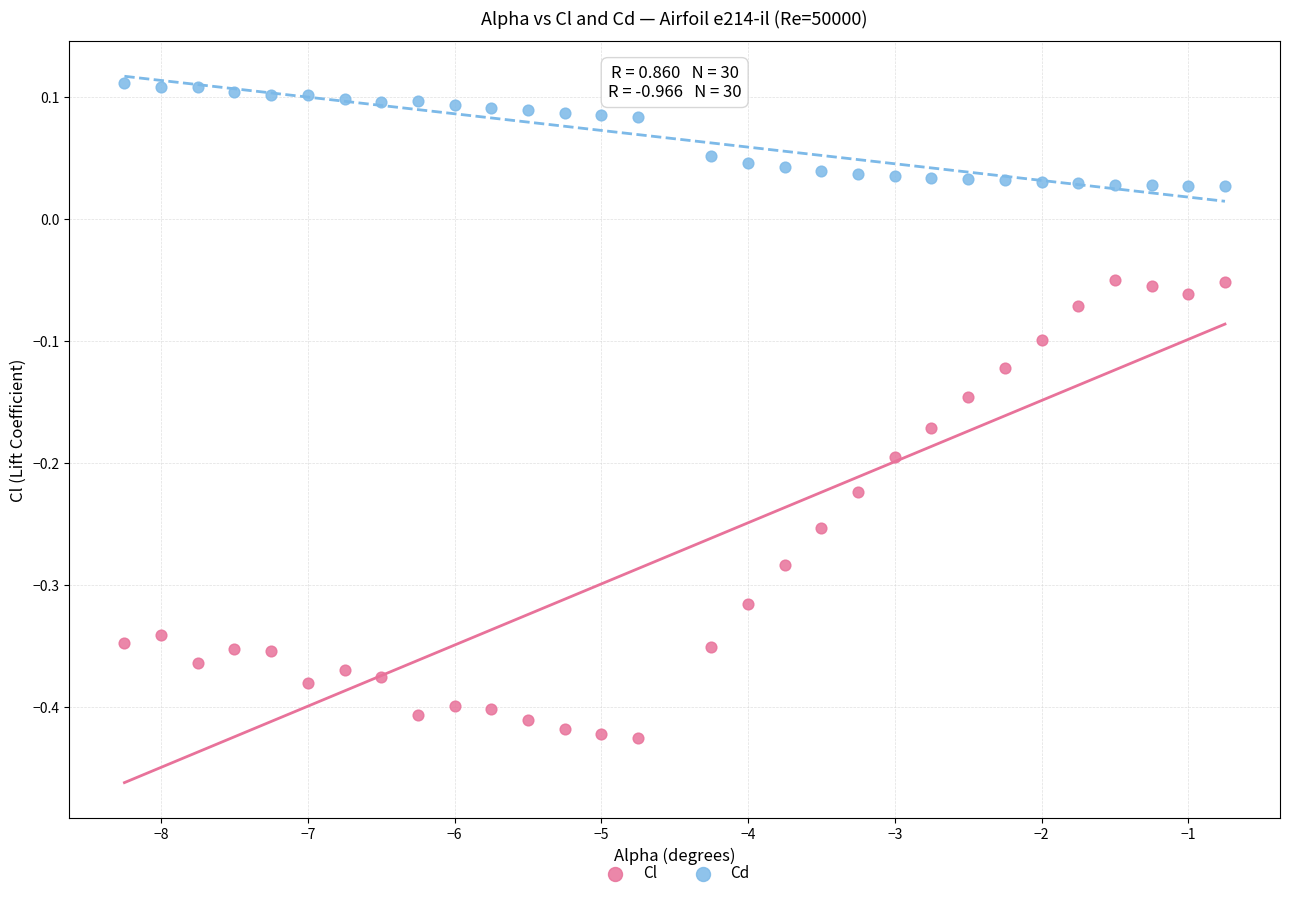

Which series contains the lowest Y value?

Cl